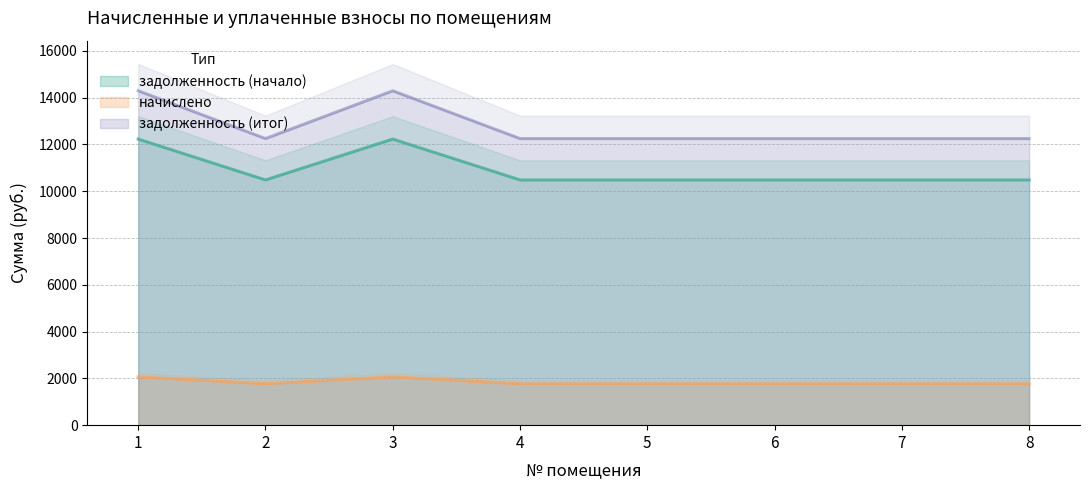

Which series has the largest total across all categories?

начислено